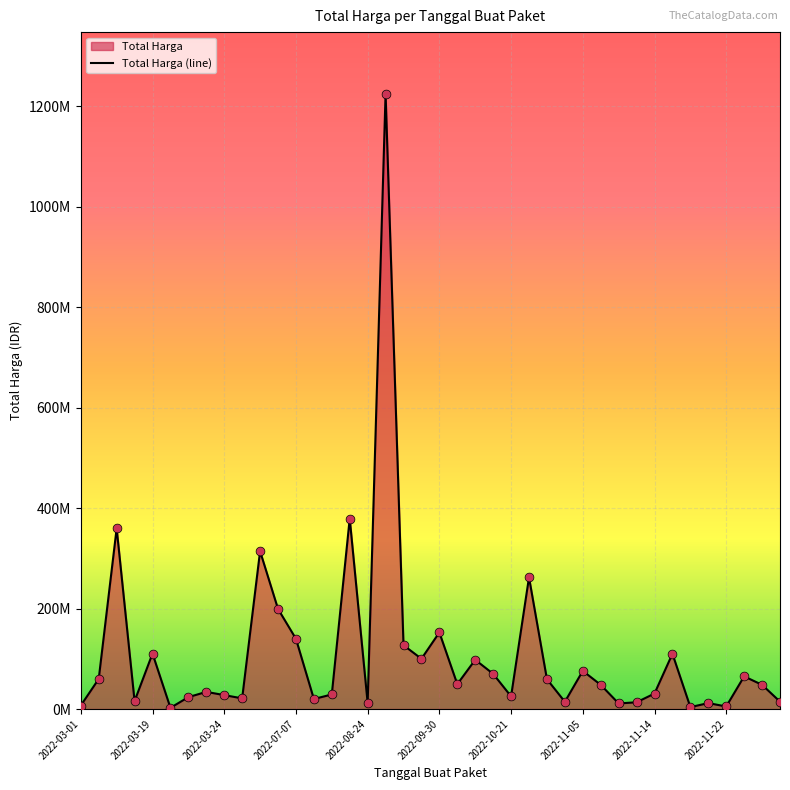

Which has a higher value, 2022-11-14 or 17?

17